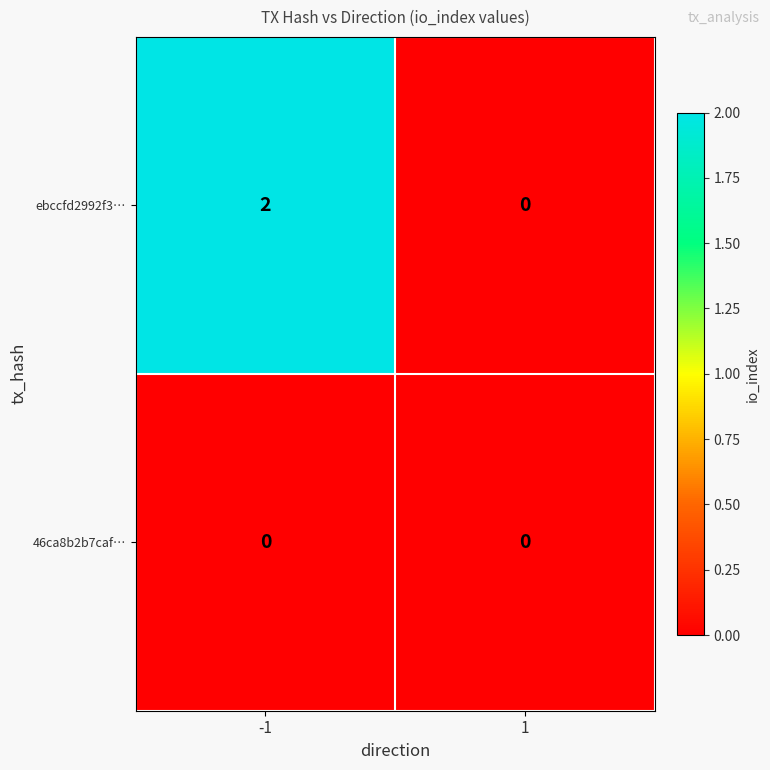

At which category does the chart reach its peak across all series?

-1